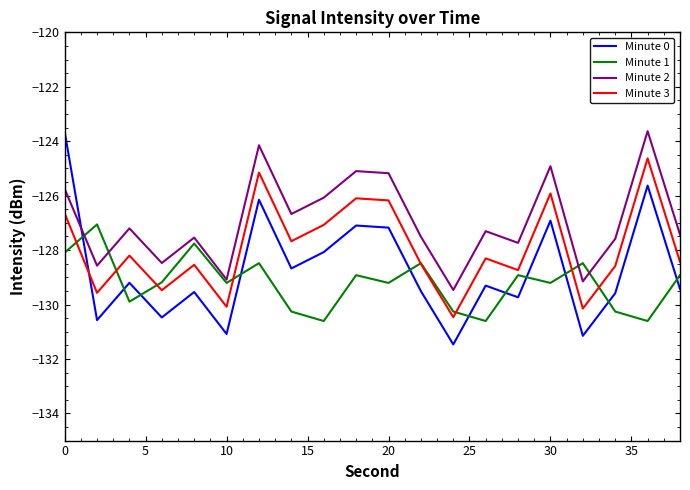

True or false: Minute 0 and Minute 3 cross at least once.

True